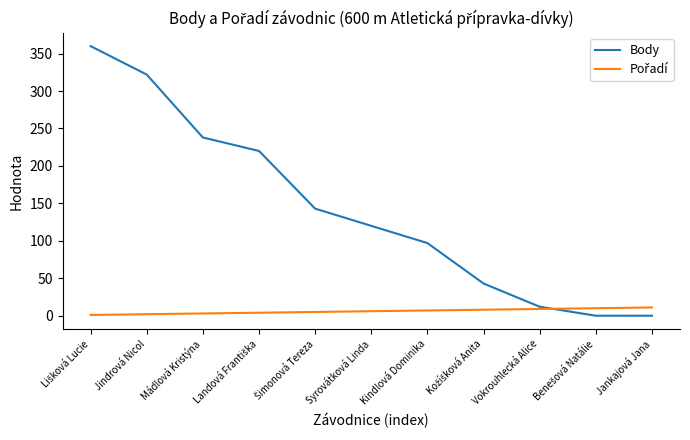

Is it true that Body equals 166 at Kindlová Dominika?

False